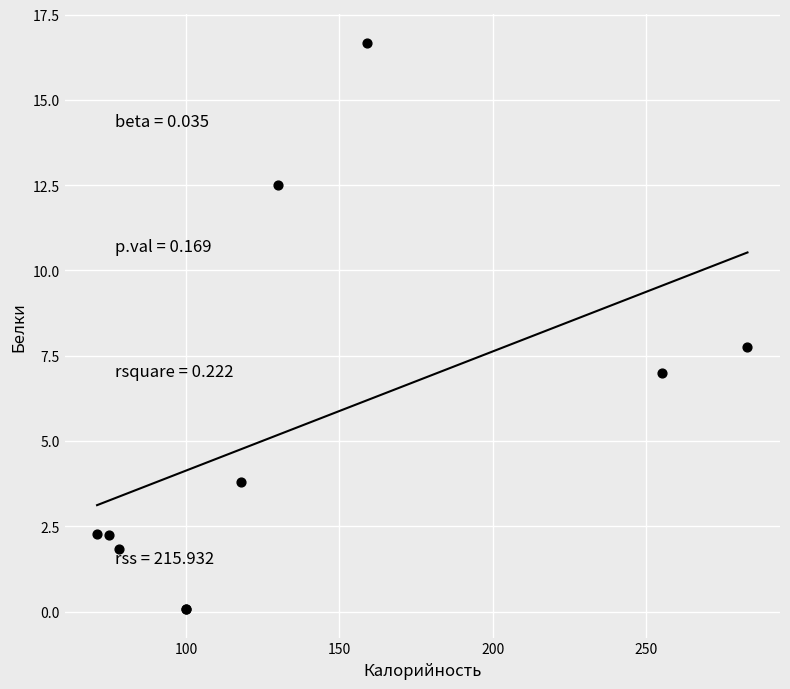

What Y value in the scatter plot is closest to 8?

7.8